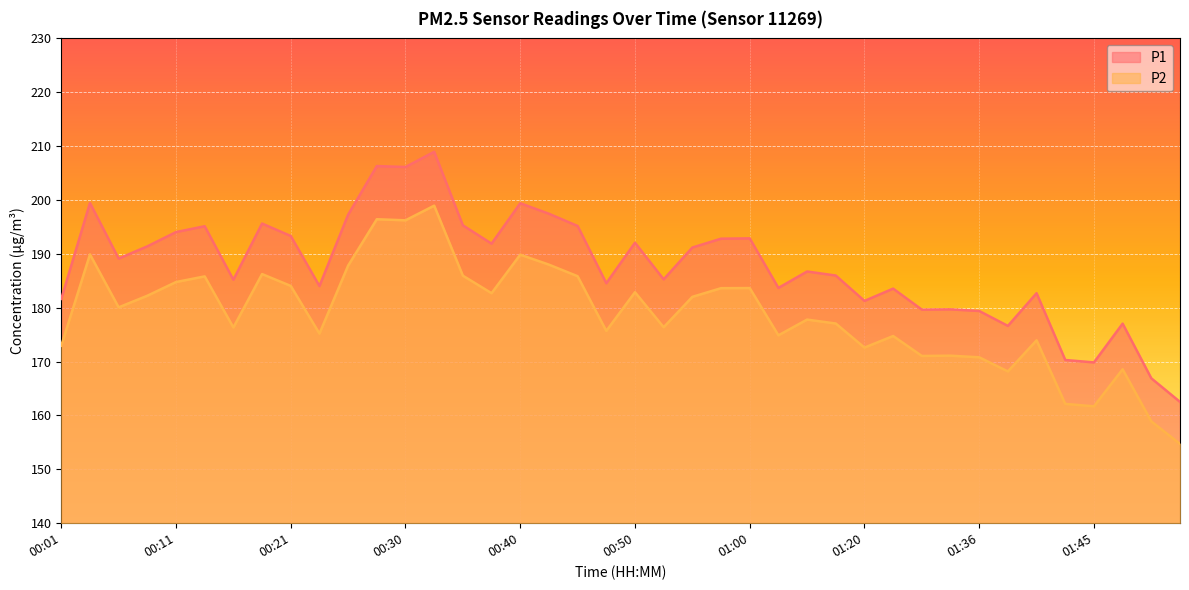

At which label does P1 first exceed 189?

00:04